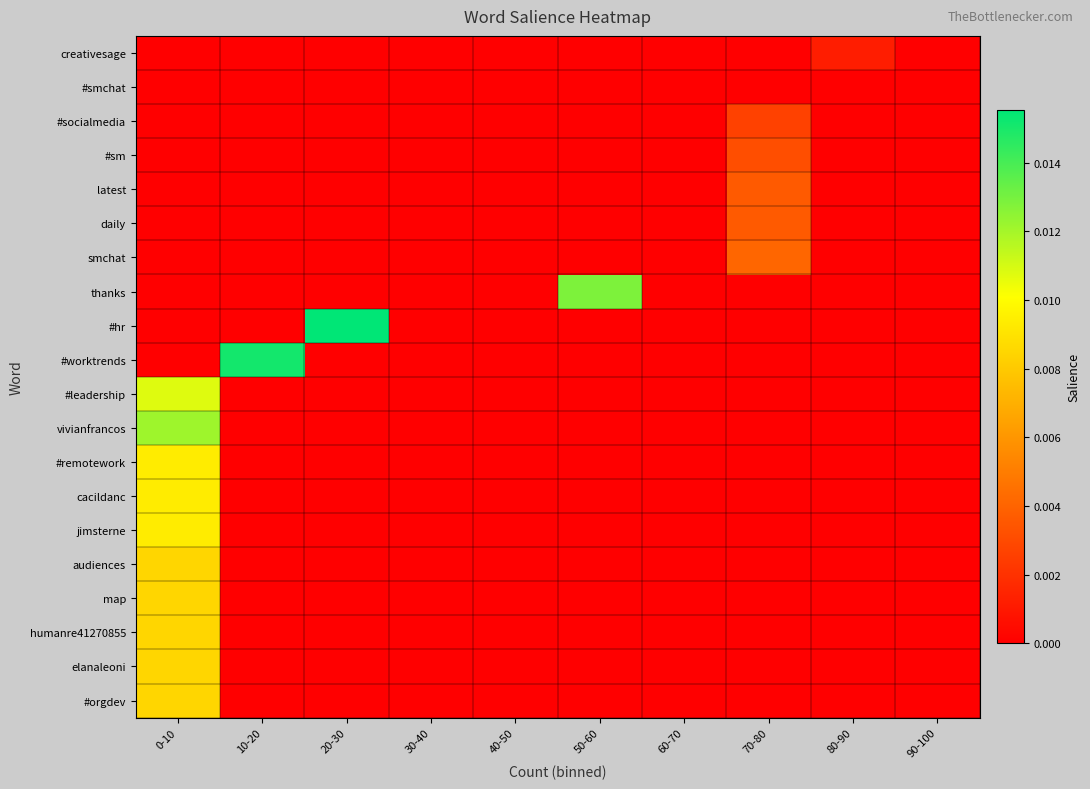

At which category is the sum across all series the highest?

0-10